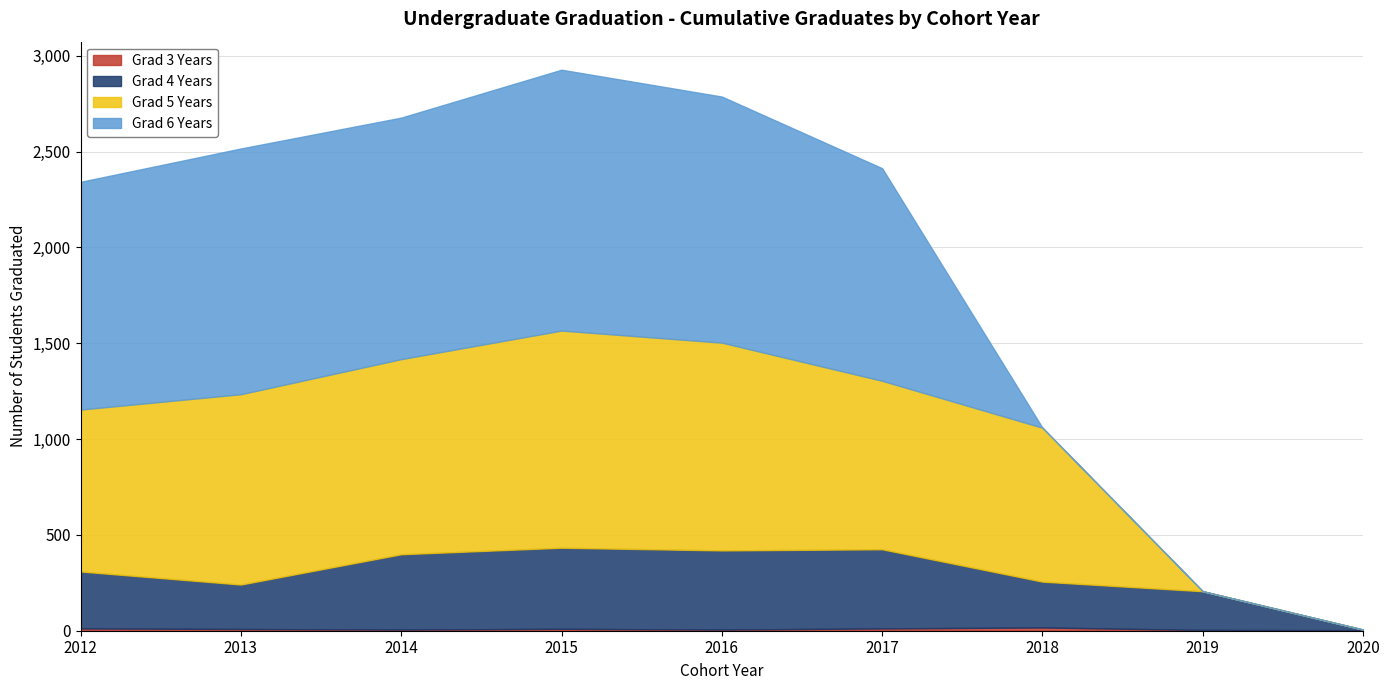

Where does the Grad 4 Years series first go above 297?

2014